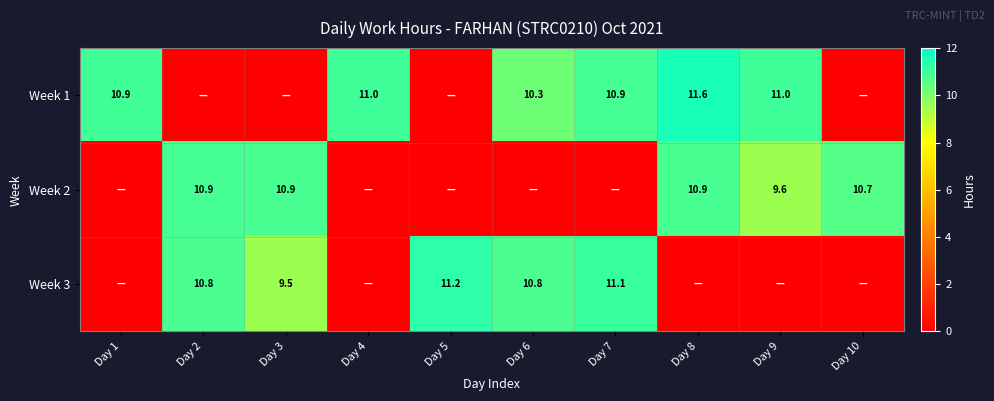

The value of Week 2 at Day 9 is 4.8. True or false?

False